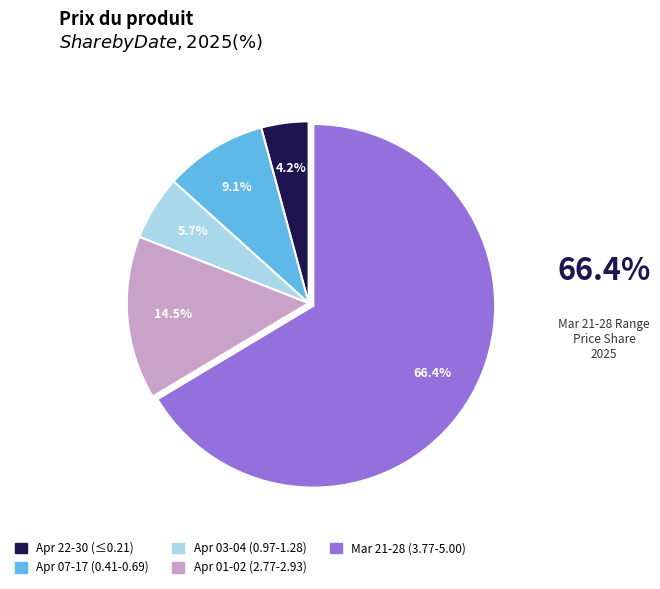

Count the number of slices in the pie.

5